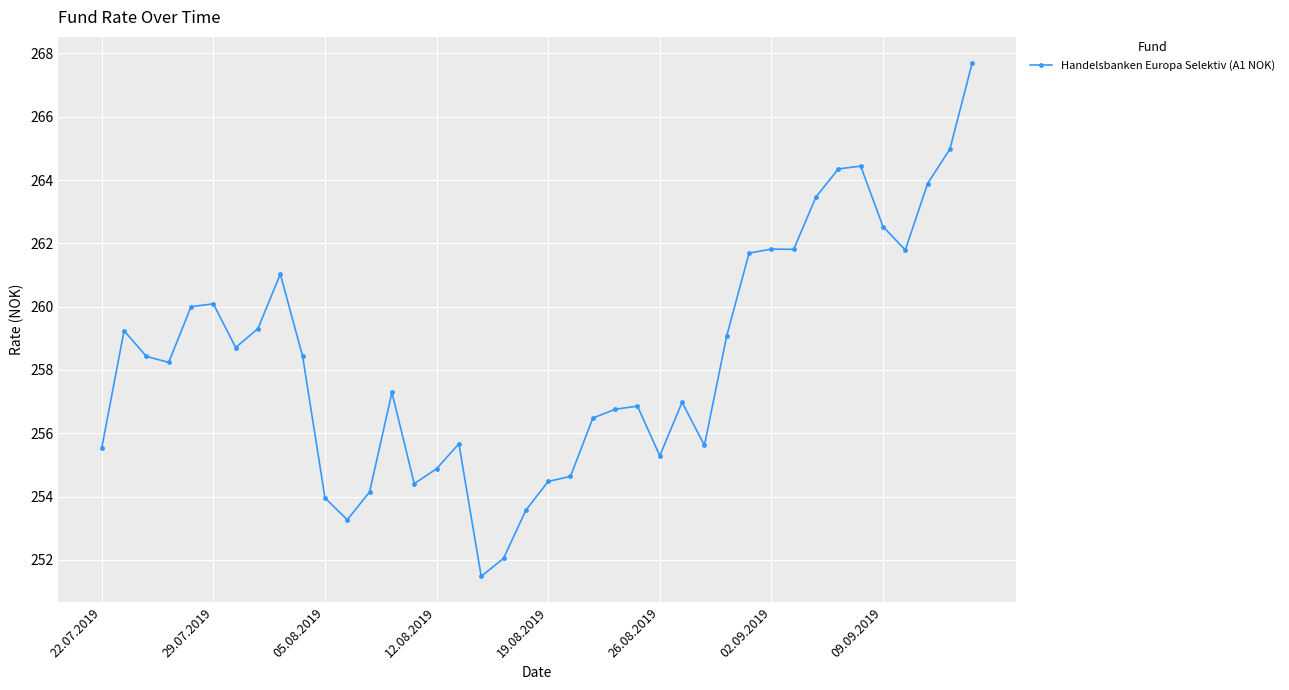

What is the maximum value shown in the chart?

267.7